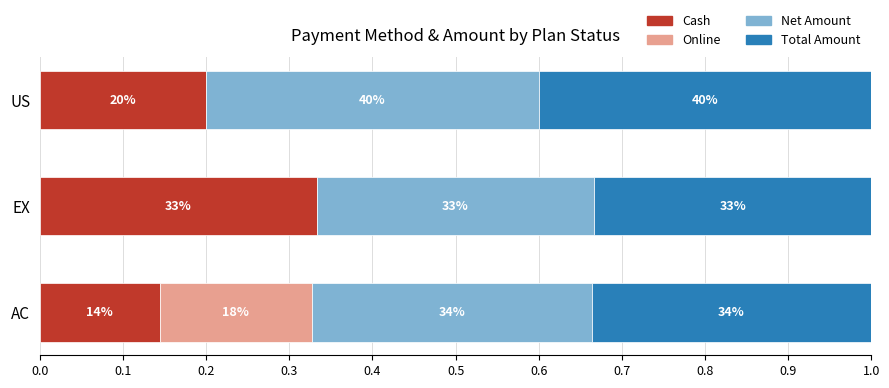

Reading left to right, transcribe all the data shown in this chart.

Cash: 0.1	0.3	0.2
Online: 0.2	0.0	0.0
Net Amount: 0.3	0.3	0.4
Total Amount: 0.3	0.3	0.4